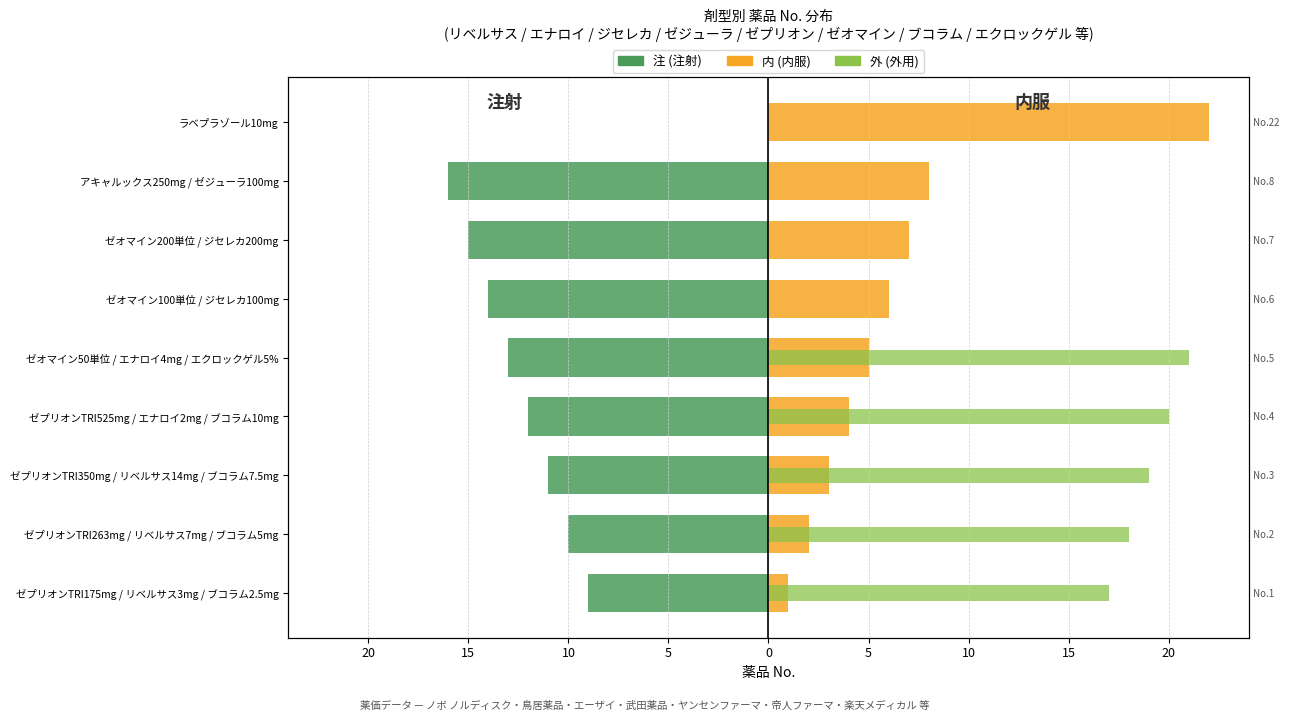

How many values in 外 (外用) are above zero?

5